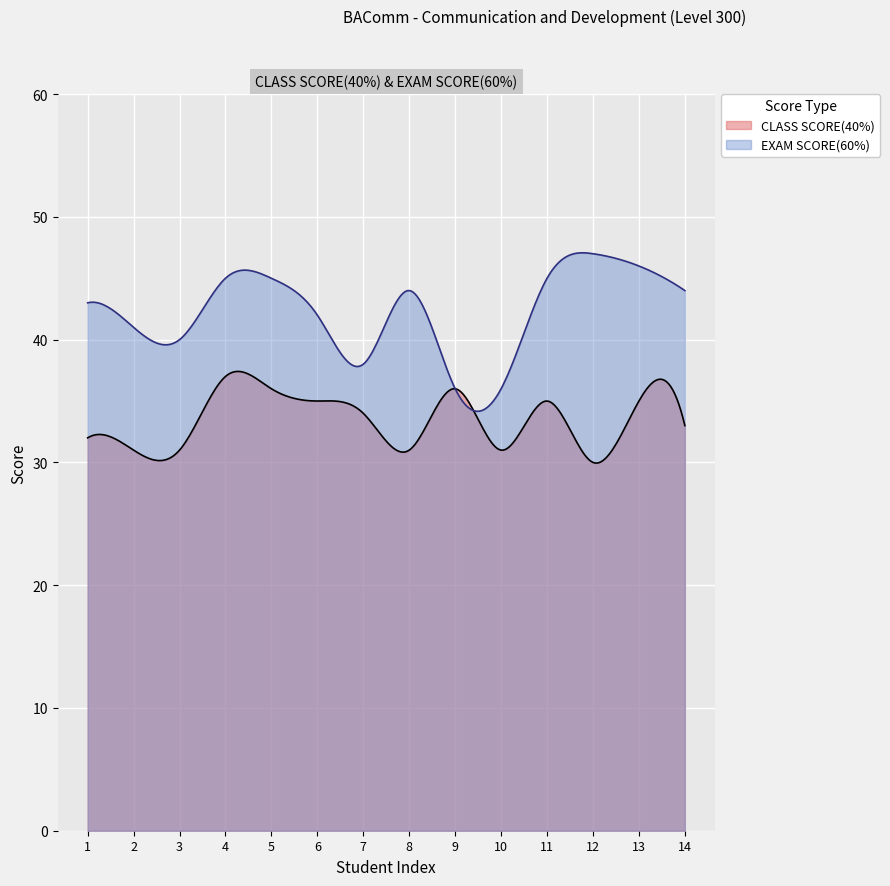

Reading left to right, what are all the values shown in this chart?

CLASS SCORE(40%): JANET BOATEMAA APEADU=32	MABEL ADUBEA LARBI=31	ROBERT ABORAH=31	THEOPHILUS AMARH=37	STEPHEN DJORKPEY=36	HEIDI WELLINGTON=35	MARCUS OBENG=34	GILBERT ADAMTEY=31	RAHINA ZOURE=36	BEATRICE SINTIM-KOREE=31	JUSTICE BOTSYOE=35	KWASI NYARKO OFEI=30	CLIFFORD KWAKU ANSU=35	PRINCE MOSES ZAKARIA=33
EXAM SCORE(60%): JANET BOATEMAA APEADU=43	MABEL ADUBEA LARBI=41	ROBERT ABORAH=40	THEOPHILUS AMARH=45	STEPHEN DJORKPEY=45	HEIDI WELLINGTON=42	MARCUS OBENG=38	GILBERT ADAMTEY=44	RAHINA ZOURE=36	BEATRICE SINTIM-KOREE=36	JUSTICE BOTSYOE=45	KWASI NYARKO OFEI=47	CLIFFORD KWAKU ANSU=46	PRINCE MOSES ZAKARIA=44